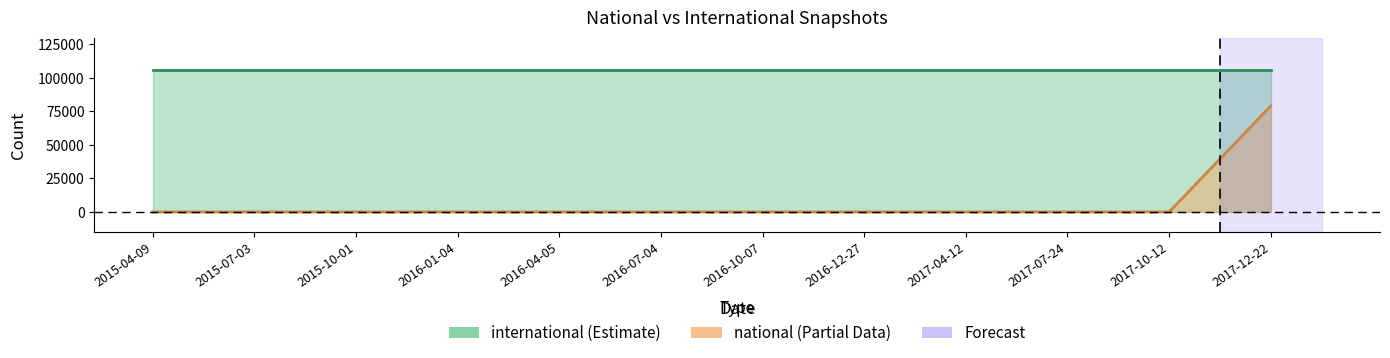

At which label is the value closest to 39526?

2015-04-09